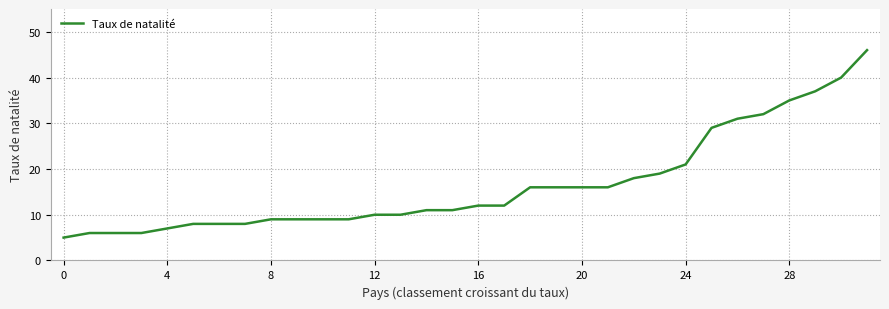

What is the difference between the maximum and minimum values?

41